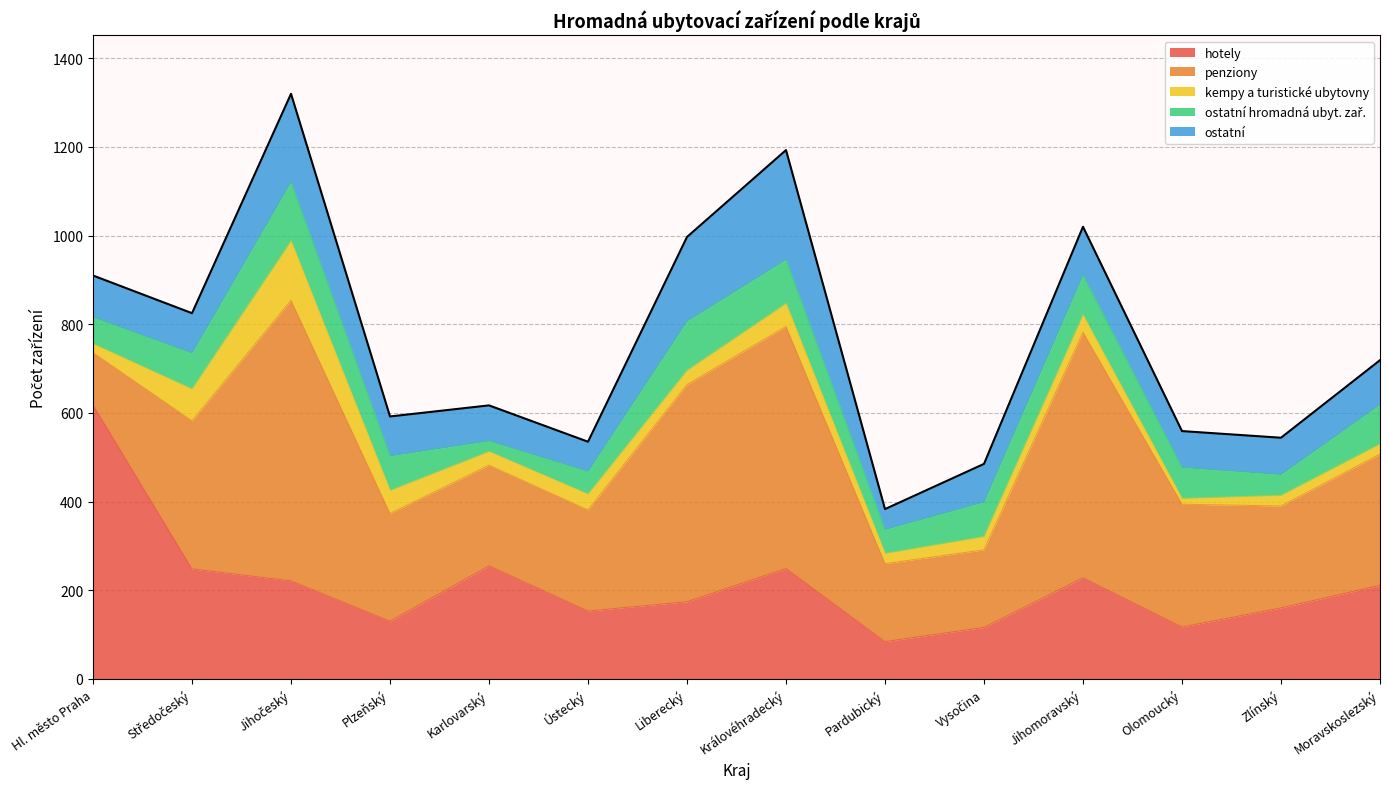

How many times do ostatní and ostatní hromadná ubyt. zař. cross each other?

2